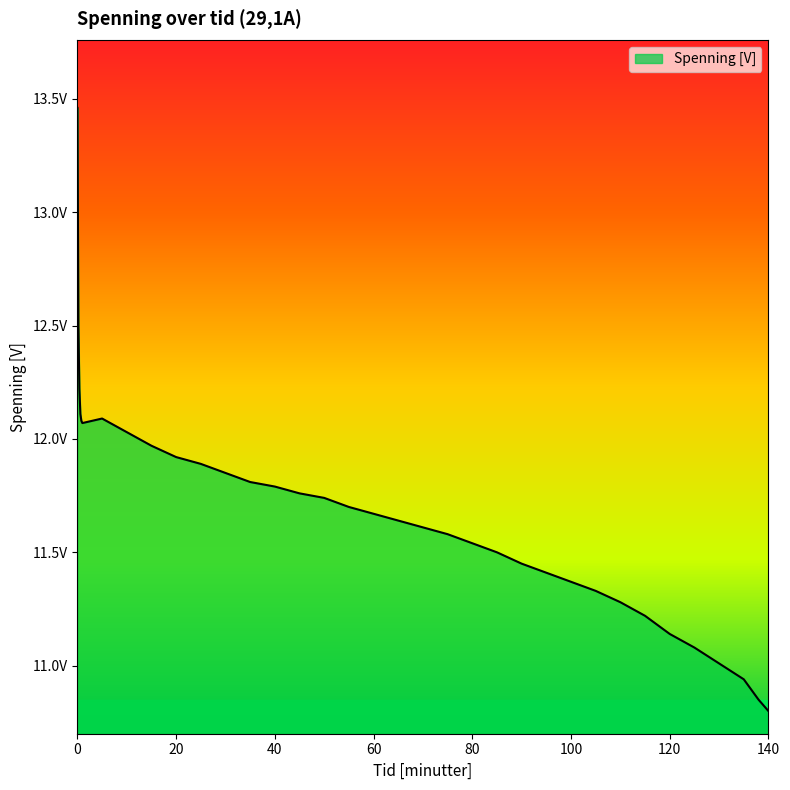

What is the greatest value displayed?

13.5